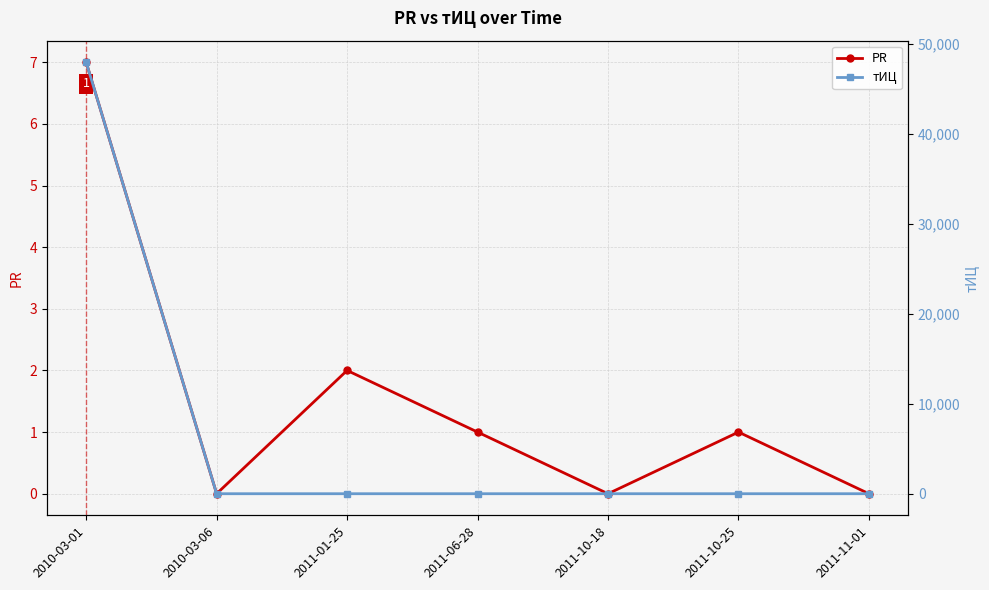

Between 2011-10-25 and 2010-03-06, which is larger?

2011-10-25